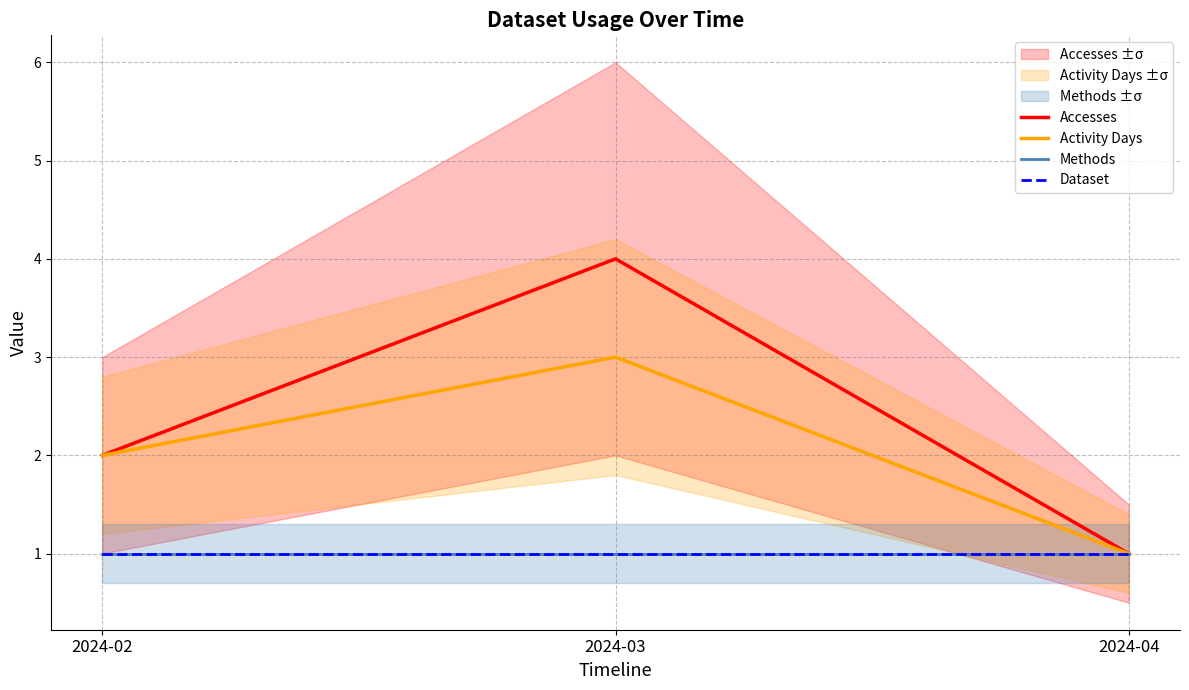

Does the chart have visible grid lines?

Yes